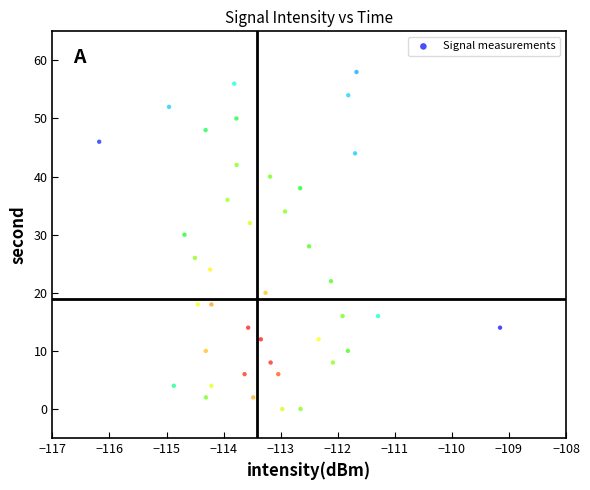

What is the range of Y values (max minus min)?

58